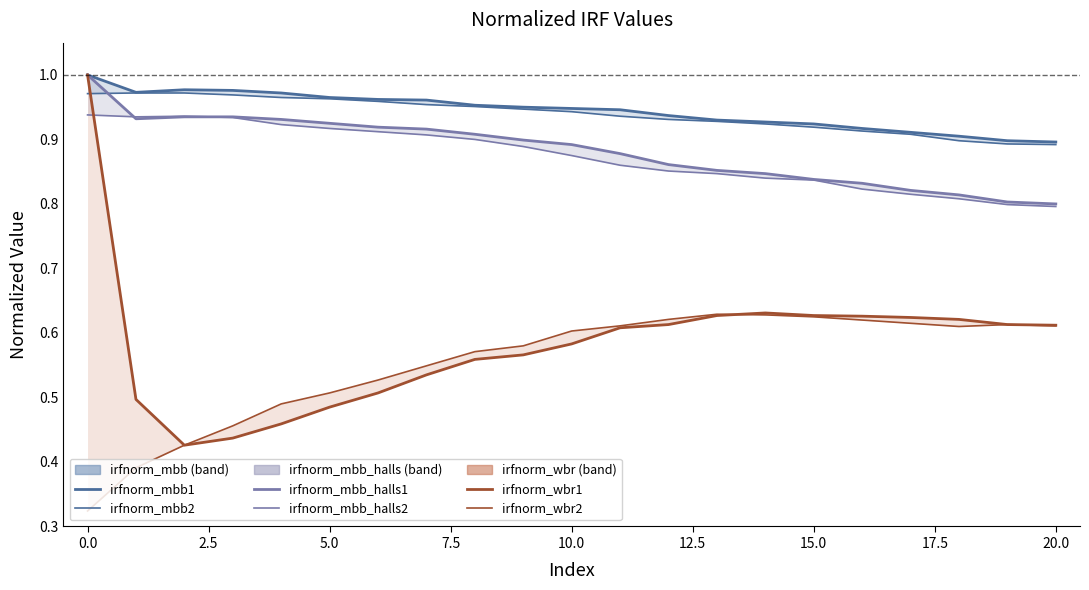

Which series has the largest total across all categories?

irfnorm_mbb1